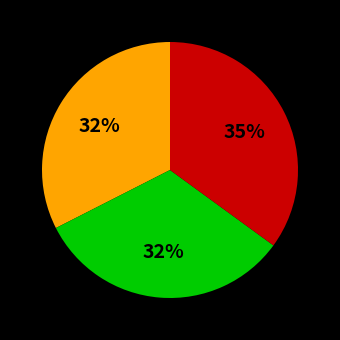

Is there any slice that represents more than half of the pie?

No